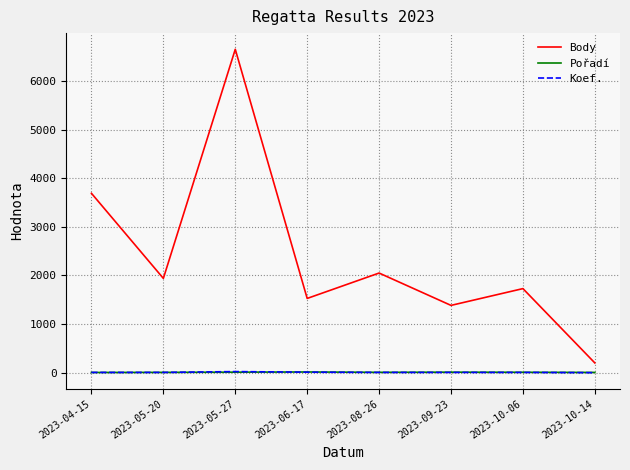

Is the value of Body at 2023-04-15 greater than the value of Koef. at 2023-04-15?

Yes